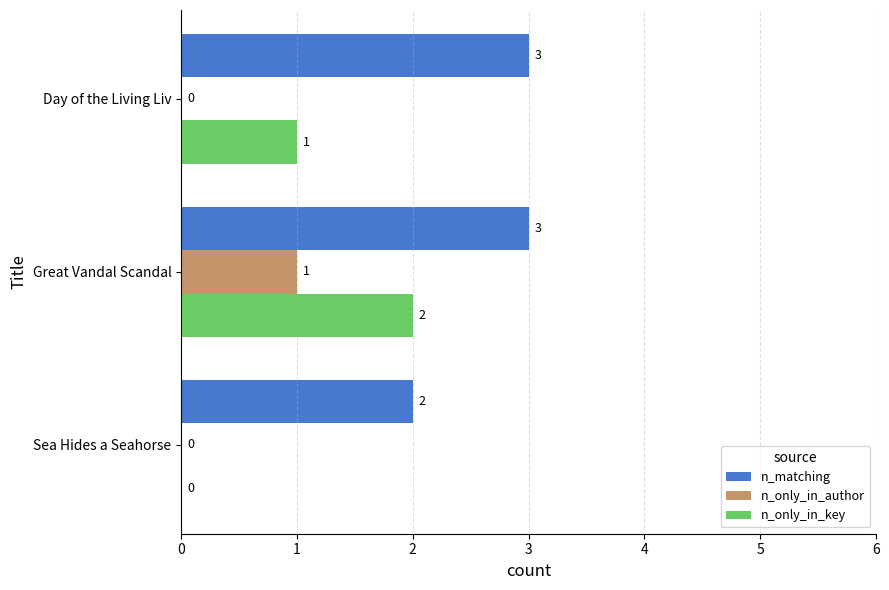

What are all the series names shown in the legend?

n_matching, n_only_in_author, n_only_in_key